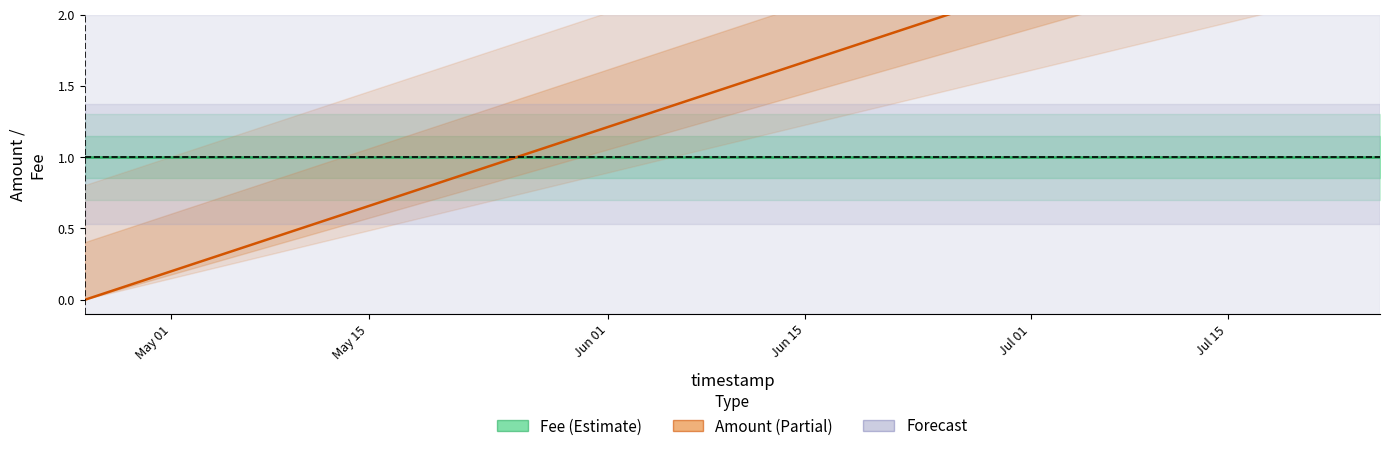

Which has a higher value, Jun 15 or May 15?

Jun 15